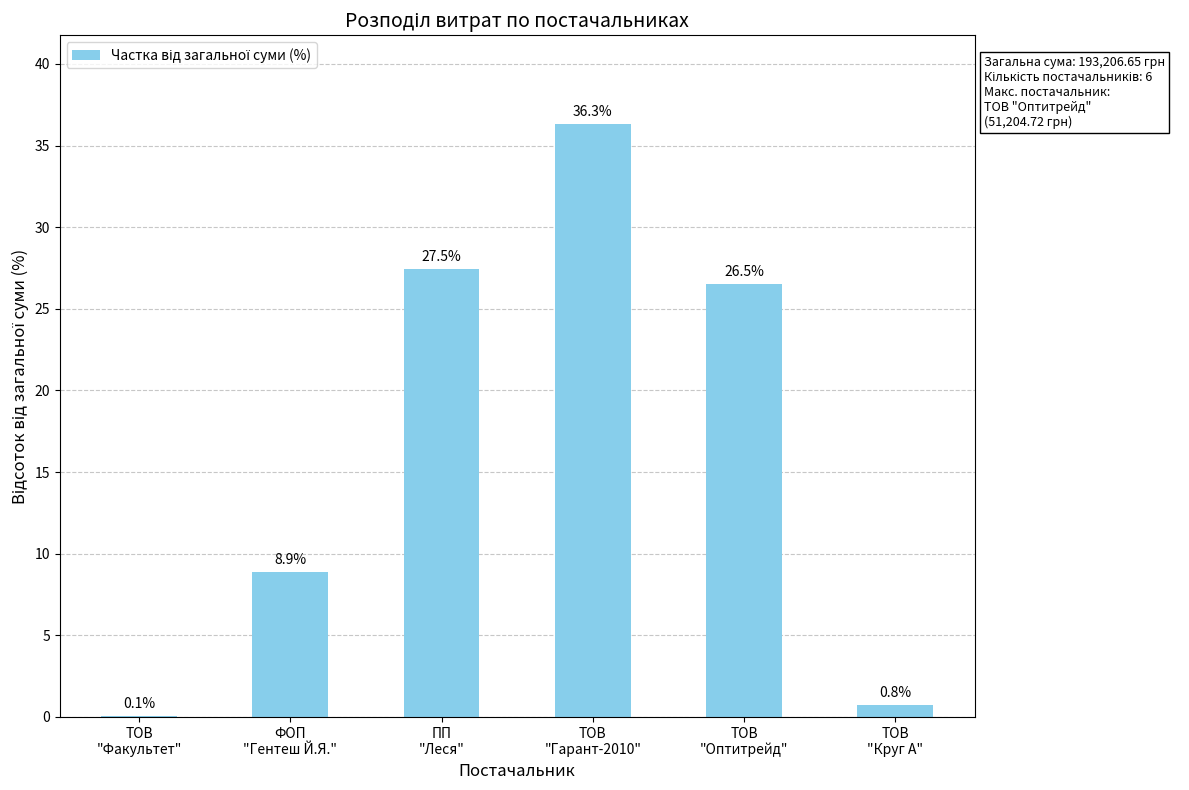

What is the greatest value displayed?

36.3